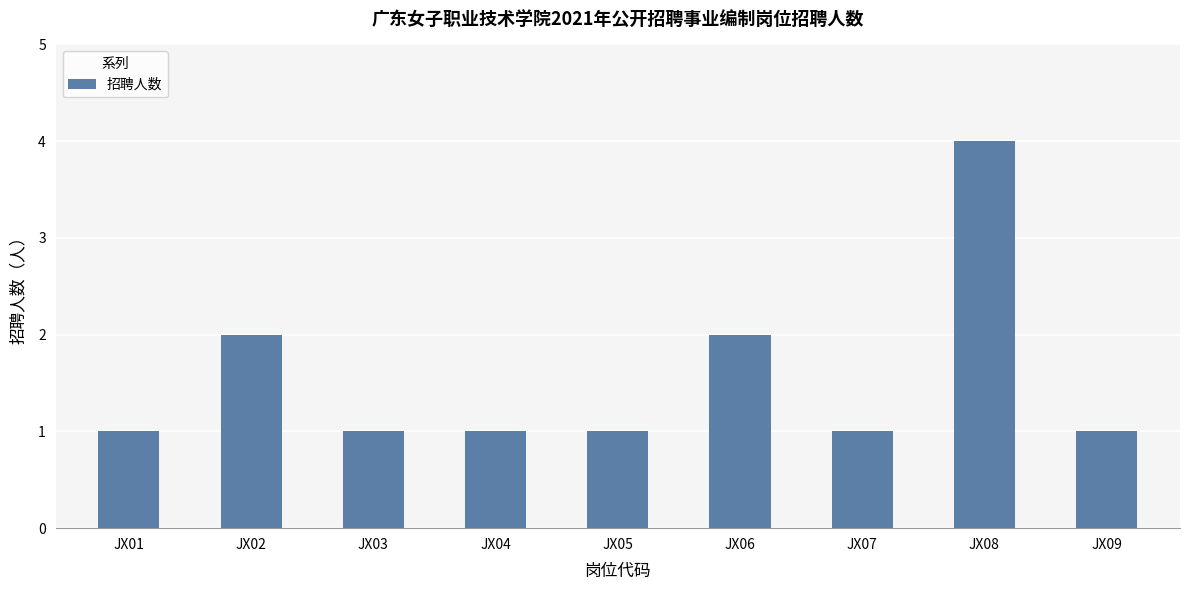

Reading left to right, what are all the values shown in this chart?

1	2	1	1	1	2	1	4	1